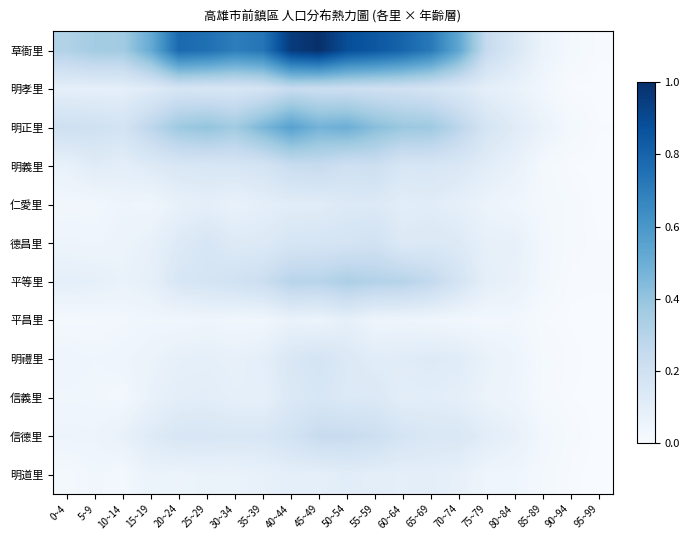

Which series has the widest spread of values?

草衙里